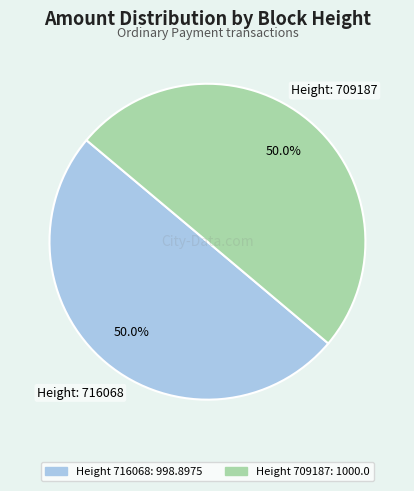

Which category has the smallest portion of the pie?

716068